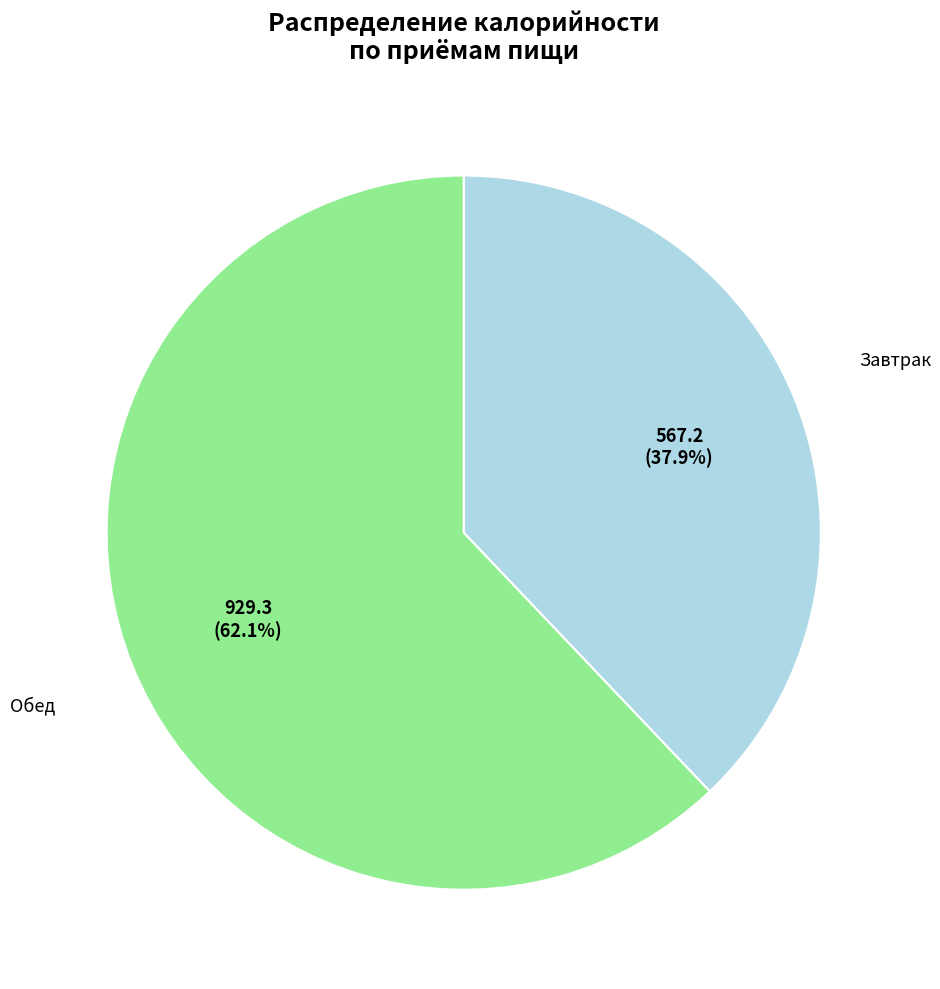

To the nearest percent, what is the difference between the largest and smallest slice percentages?

24%